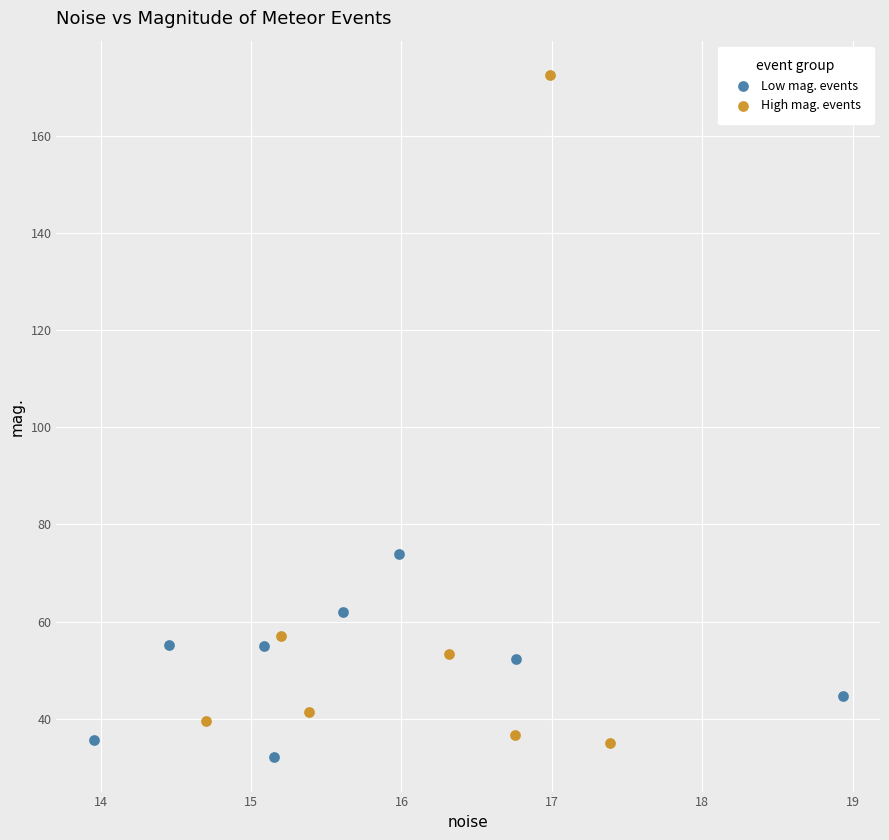

Which series reaches the maximum Y coordinate?

High mag. events